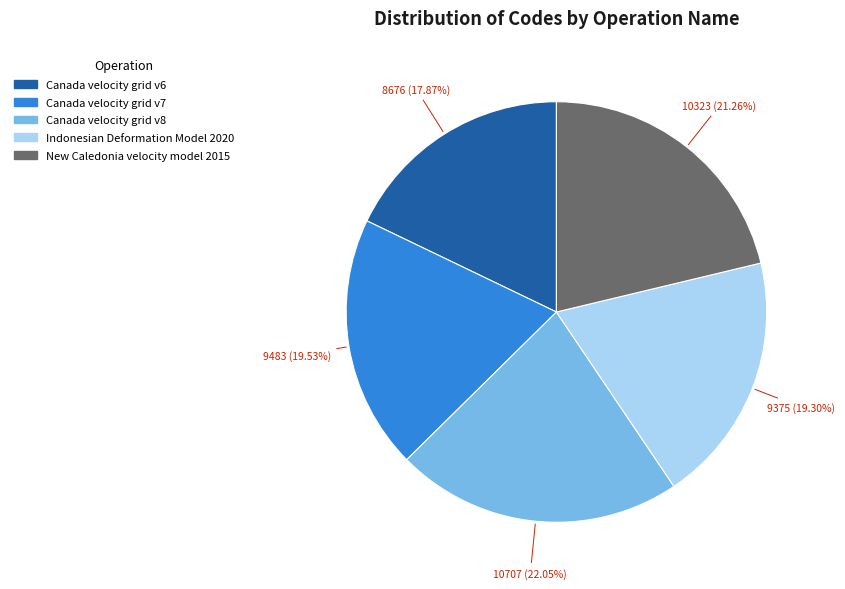

What percentage do New Caledonia velocity model 2015 and Indonesian Deformation Model 2020 together represent?

40.6%